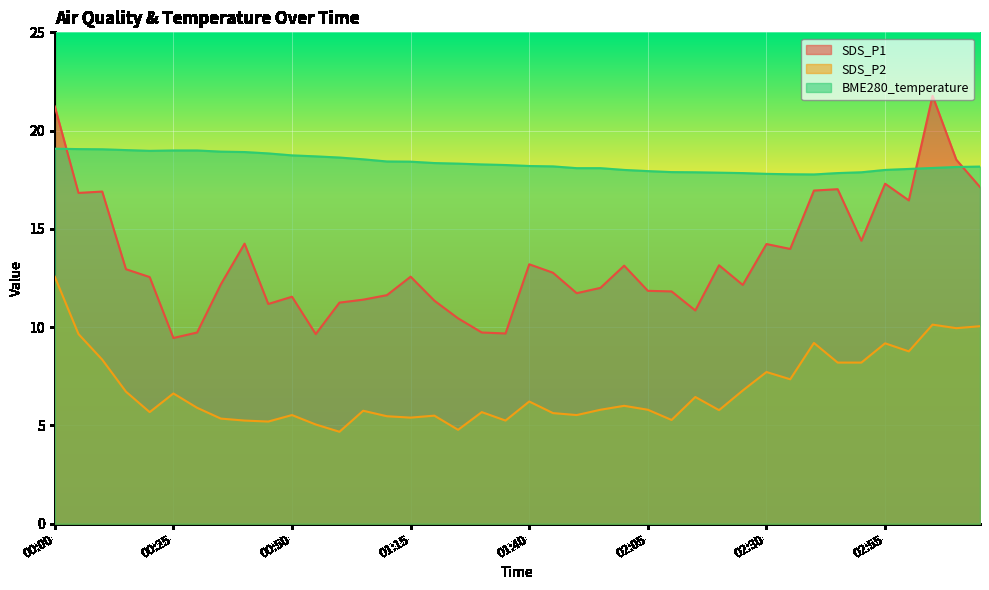

Reading left to right, transcribe all the data shown in this chart.

SDS_P1: 00:00=21.2	00:05=16.8	00:10=16.9	00:15=12.9	00:20=12.6	00:25=9.4	00:30=9.7	00:35=12.2	00:40=14.2	00:45=11.2	00:50=11.6	00:55=9.7	01:00=11.2	01:05=11.4	01:10=11.6	01:15=12.6	01:20=11.3	01:25=10.4	01:30=9.7	01:35=9.7	01:40=13.2	01:45=12.8	01:50=11.7	01:55=12.0	02:00=13.1	02:05=11.8	02:10=11.8	02:15=10.8	02:20=13.2	02:25=12.2	02:30=14.2	02:35=14.0	02:40=16.9	02:45=17.0	02:50=14.4	02:55=17.3	03:00=16.4	03:05=21.8	03:10=18.5	03:15=17.1
SDS_P2: 00:00=12.6	00:05=9.7	00:10=8.3	00:15=6.7	00:20=5.7	00:25=6.6	00:30=5.9	00:35=5.3	00:40=5.2	00:45=5.2	00:50=5.5	00:55=5.0	01:00=4.7	01:05=5.8	01:10=5.5	01:15=5.4	01:20=5.5	01:25=4.8	01:30=5.7	01:35=5.2	01:40=6.2	01:45=5.6	01:50=5.5	01:55=5.8	02:00=6.0	02:05=5.8	02:10=5.3	02:15=6.5	02:20=5.8	02:25=6.8	02:30=7.7	02:35=7.3	02:40=9.2	02:45=8.2	02:50=8.2	02:55=9.2	03:00=8.8	03:05=10.1	03:10=9.9	03:15=10.1
BME280_temperature: 00:00=19.1	00:05=19.1	00:10=19.1	00:15=19.0	00:20=19.0	00:25=19.0	00:30=19.0	00:35=18.9	00:40=18.9	00:45=18.8	00:50=18.7	00:55=18.7	01:00=18.6	01:05=18.5	01:10=18.4	01:15=18.4	01:20=18.4	01:25=18.3	01:30=18.3	01:35=18.2	01:40=18.2	01:45=18.2	01:50=18.1	01:55=18.1	02:00=18.0	02:05=17.9	02:10=17.9	02:15=17.9	02:20=17.9	02:25=17.8	02:30=17.8	02:35=17.8	02:40=17.8	02:45=17.8	02:50=17.9	02:55=18.0	03:00=18.1	03:05=18.1	03:10=18.1	03:15=18.2